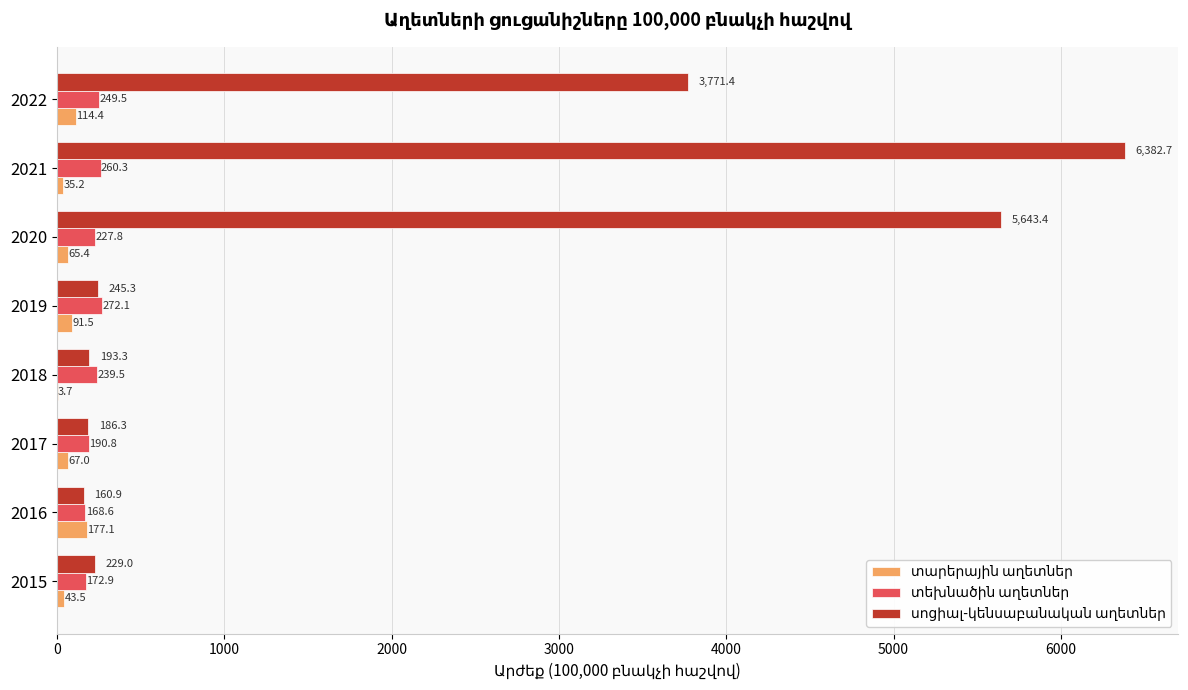

What is the greatest value displayed?

6382.7